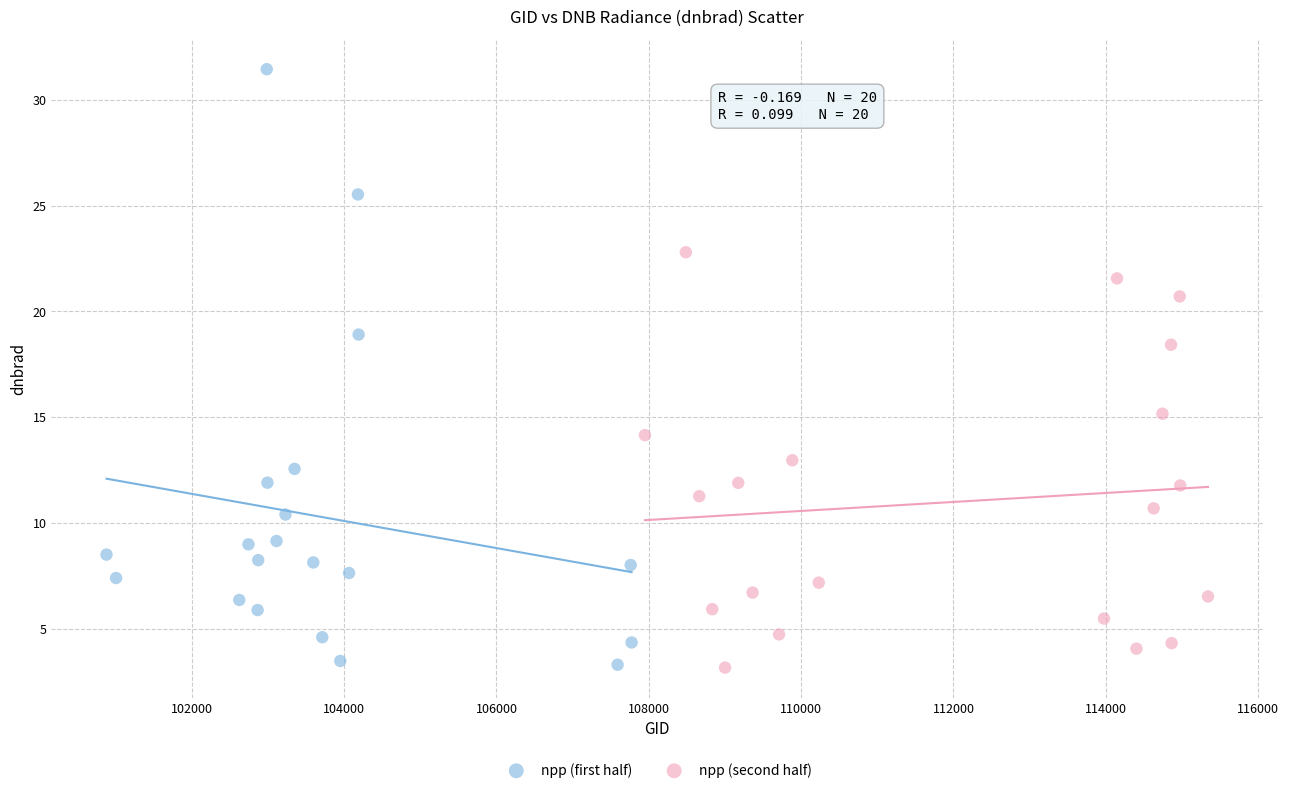

Which series has the largest Y range (max minus min)?

npp (first half)